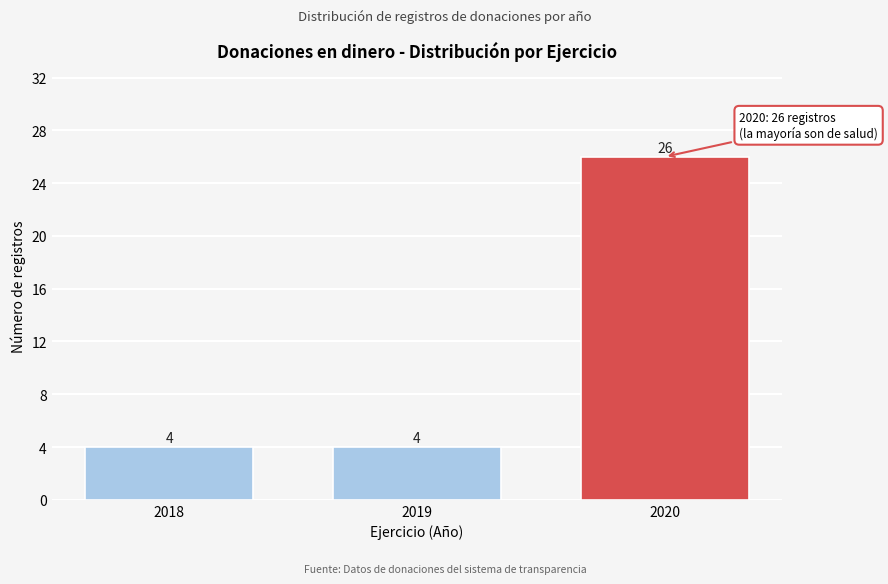

Which range on the x-axis has the tallest bar?

2019.5 to 2020.5